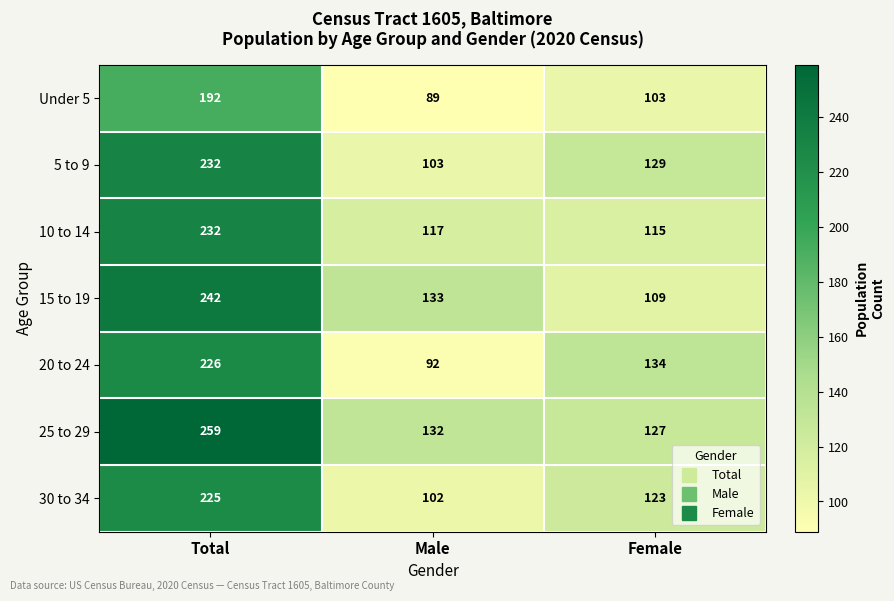

How many 30 to 34 values are between 102 and 225?

3